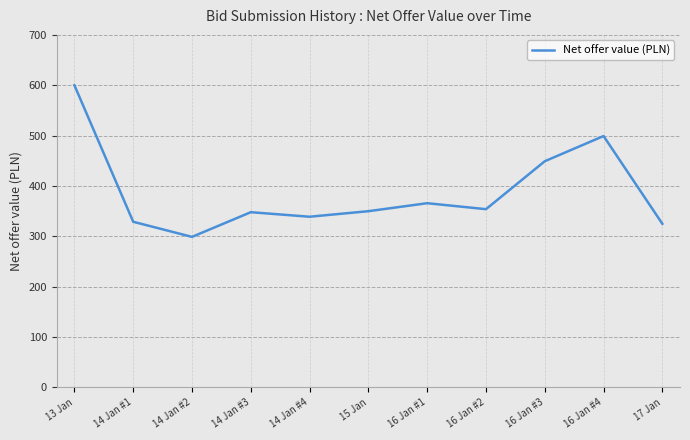

What is the change in value from 14 Jan #3 to 14 Jan #4?

-9.0